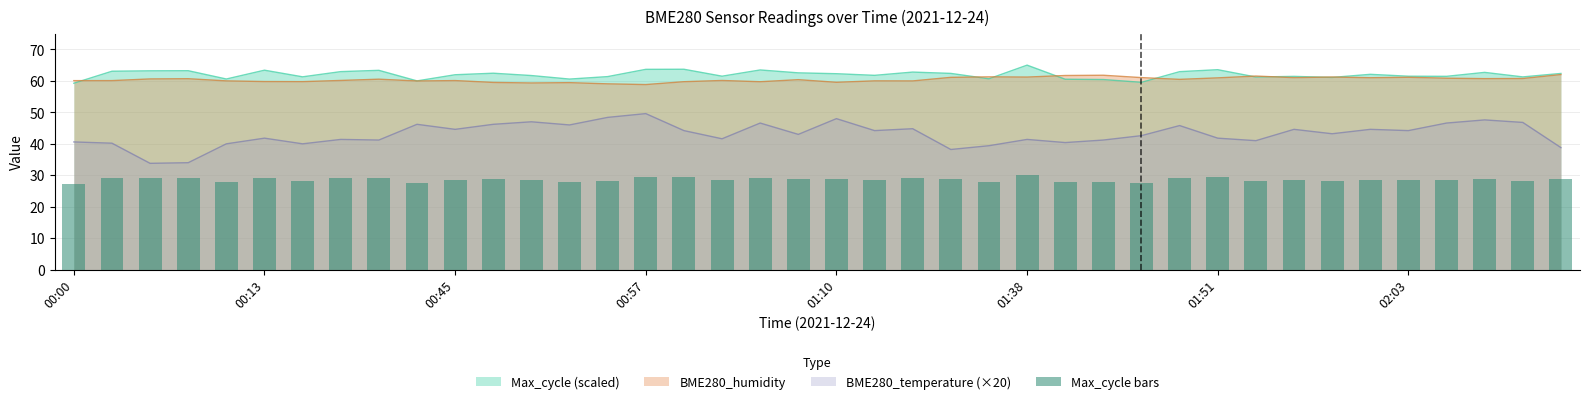

True or false: BME280_temperature (×20) and BME280_humidity intersect in this chart.

False